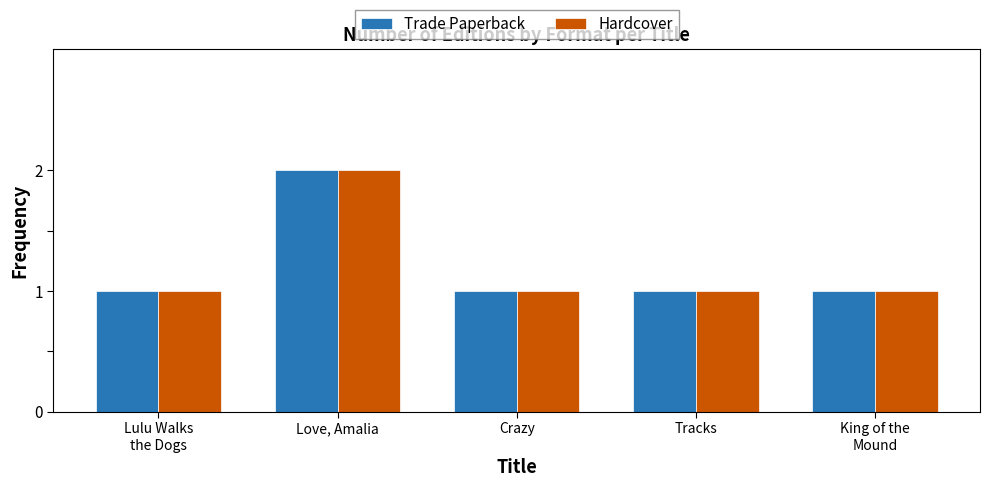

At which category is the sum across all series the highest?

Love, Amalia